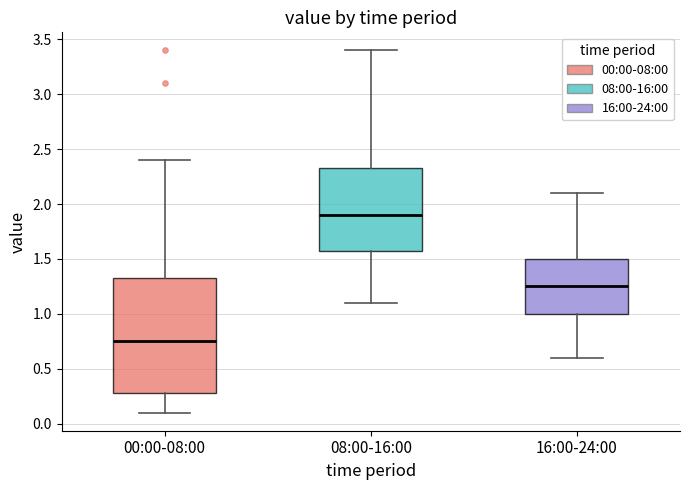

Reading left to right, read every box against the y-axis: the position of its median line, the range the box covers, and the ends of its whiskers. The values are not printed on the chart, so give them approximately, as read against the axis.

00:00-08:00: median 0.75, box 0.30 to 1.35, whiskers 0.10 to 2.40
08:00-16:00: median 1.90, box 1.60 to 2.35, whiskers 1.10 to 3.40
16:00-24:00: median 1.25, box 1.00 to 1.50, whiskers 0.60 to 2.10